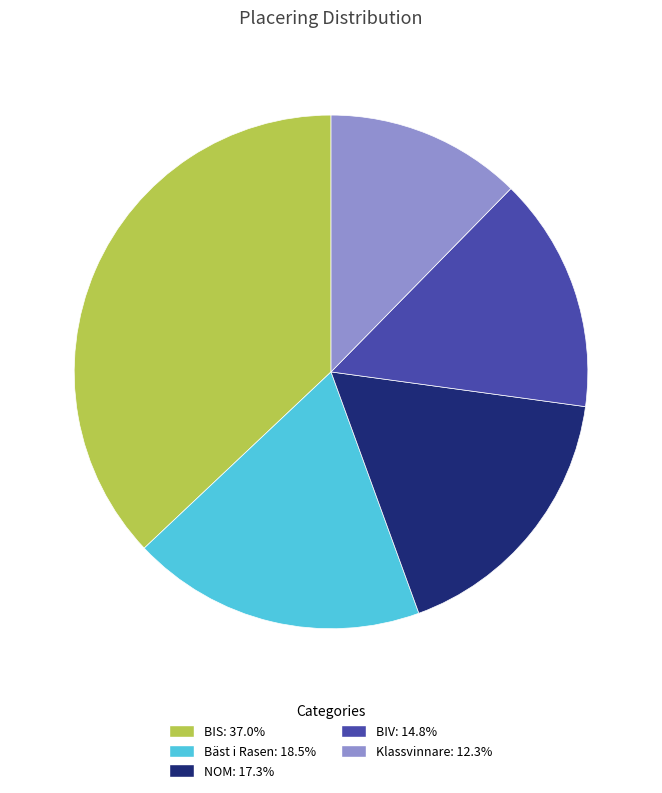

Between Klassvinnare and BIV, which is larger?

BIV